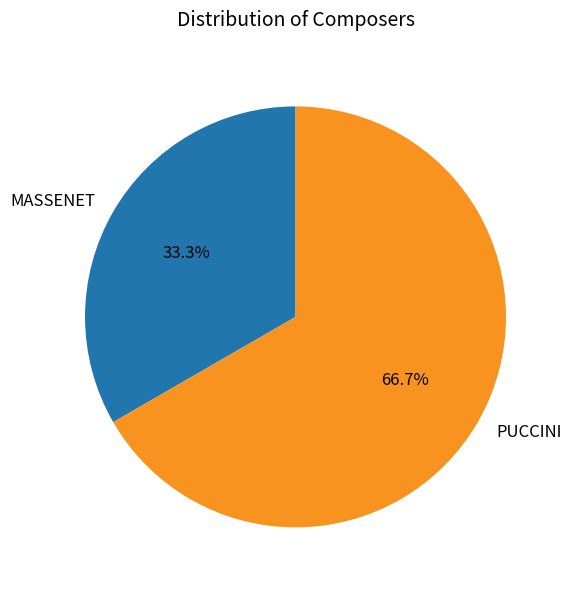

How many segments does this pie chart have?

2